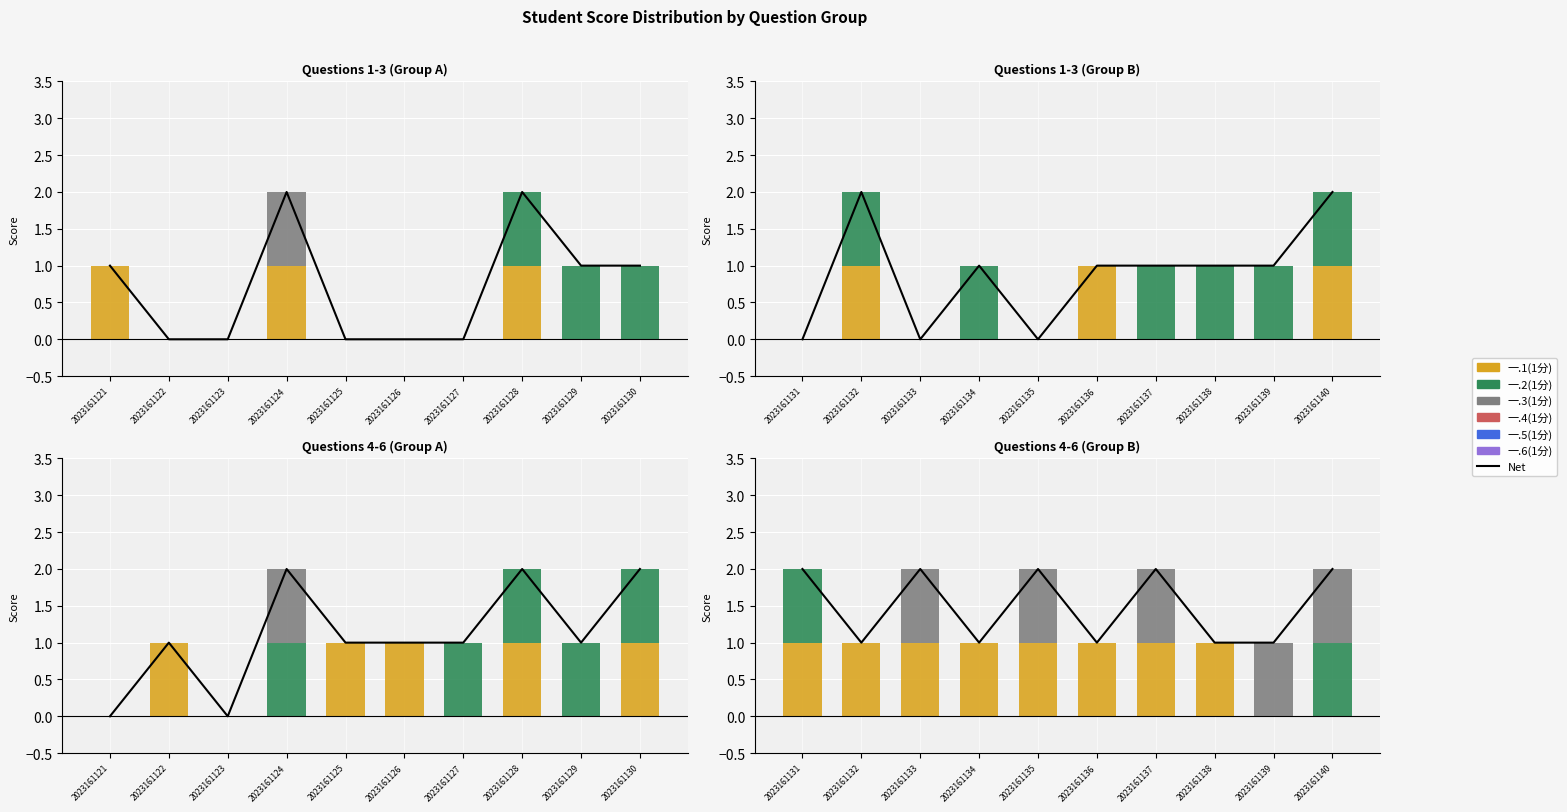

What is the value of the 一.1(1分) bar at the 8th from the left?

1